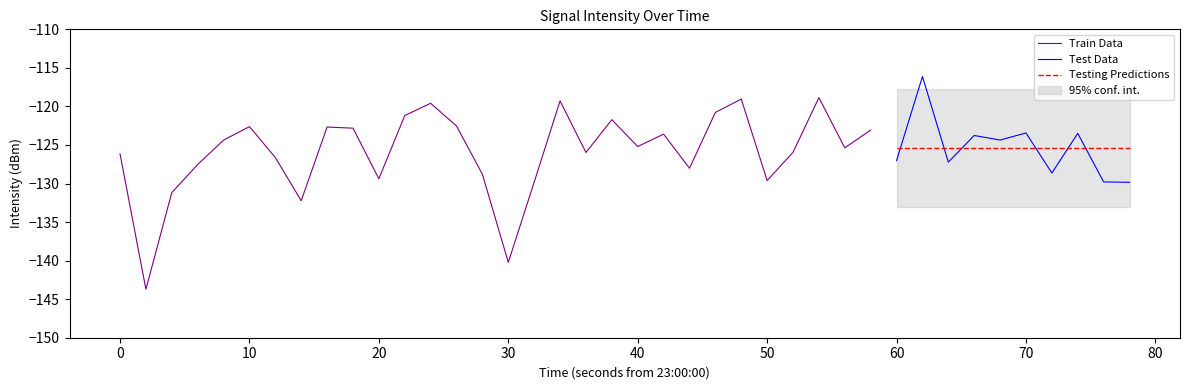

What is the maximum value for Testing Predictions?

-125.4